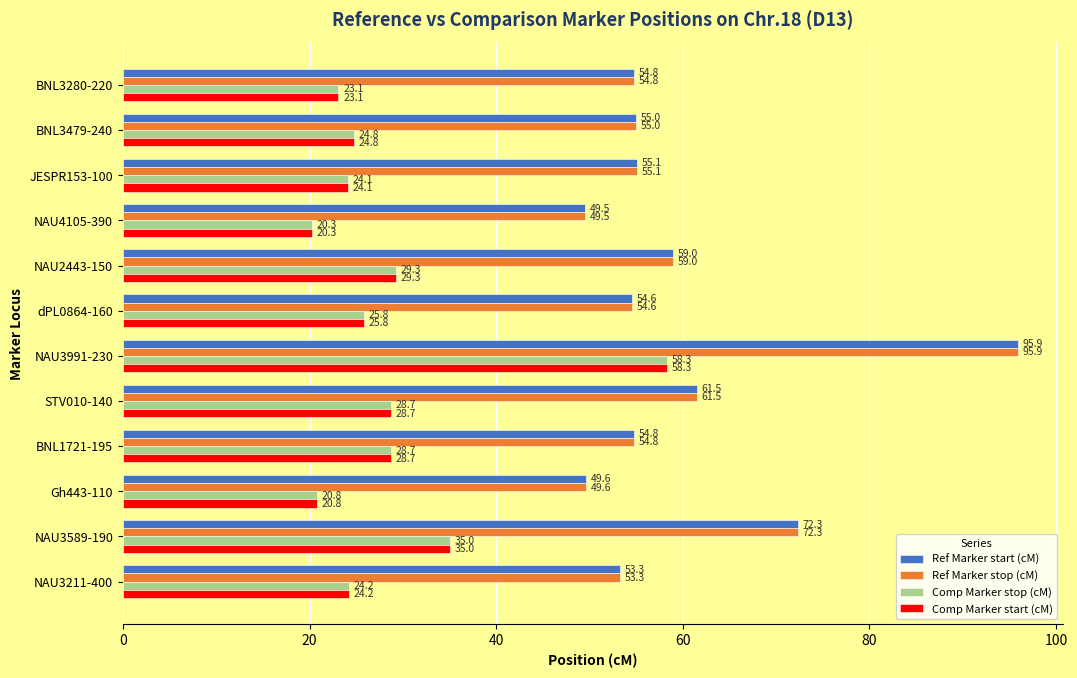

At which label is Ref Marker start (cM) closest to 72?

NAU3589-190